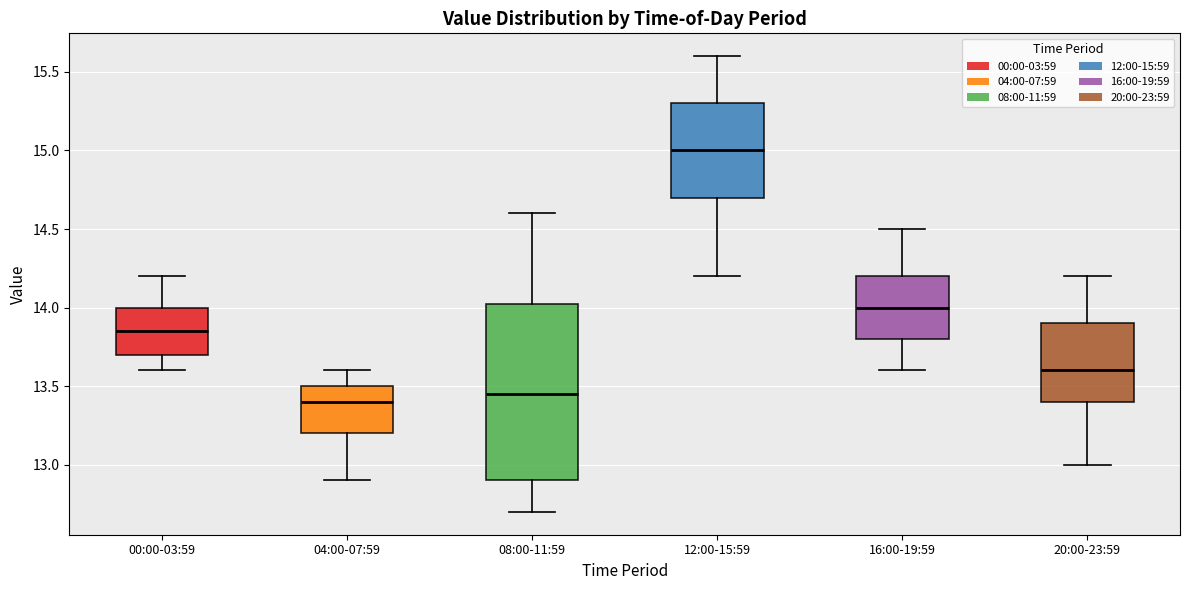

Where does the upper whisker of the box for 00:00-03:59 end on the y-axis? The values are not printed on the chart, so give them approximately, as read against the axis.

14.20